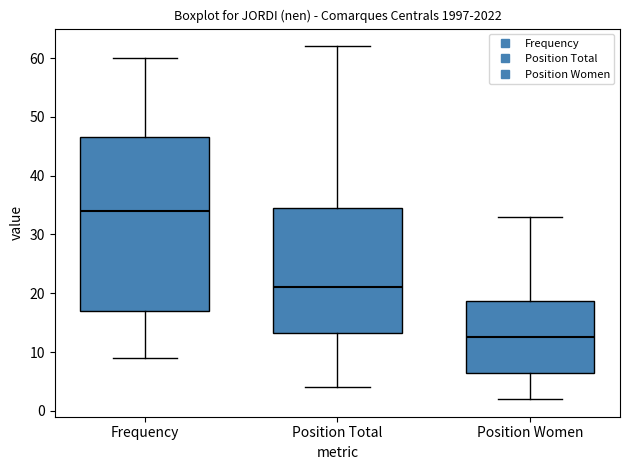

Which box's median line is the highest?

Frequency